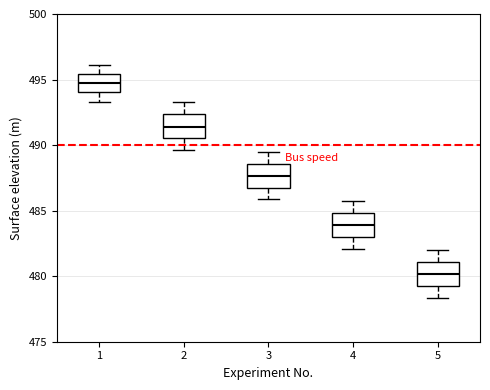

Reading left to right, read every box against the y-axis: the position of its median line, the range the box covers, and the ends of its whiskers. The values are not printed on the chart, so give them approximately, as read against the axis.

1: median 494.5, box 494.0 to 495.5, whiskers 493.5 to 496.0
2: median 491.5, box 490.5 to 492.5, whiskers 489.5 to 493.5
3: median 487.5, box 487.0 to 488.5, whiskers 486.0 to 489.5
4: median 484.0, box 483.0 to 485.0, whiskers 482.0 to 485.5
5: median 480.0, box 479.5 to 481.0, whiskers 478.5 to 482.0